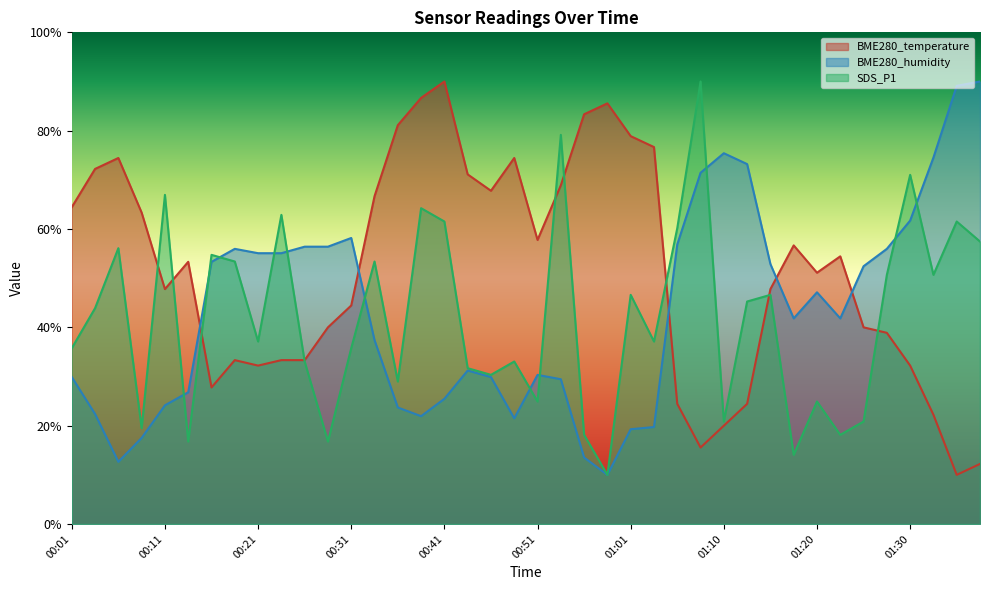

At how many categories does at least one series exceed 56?

31